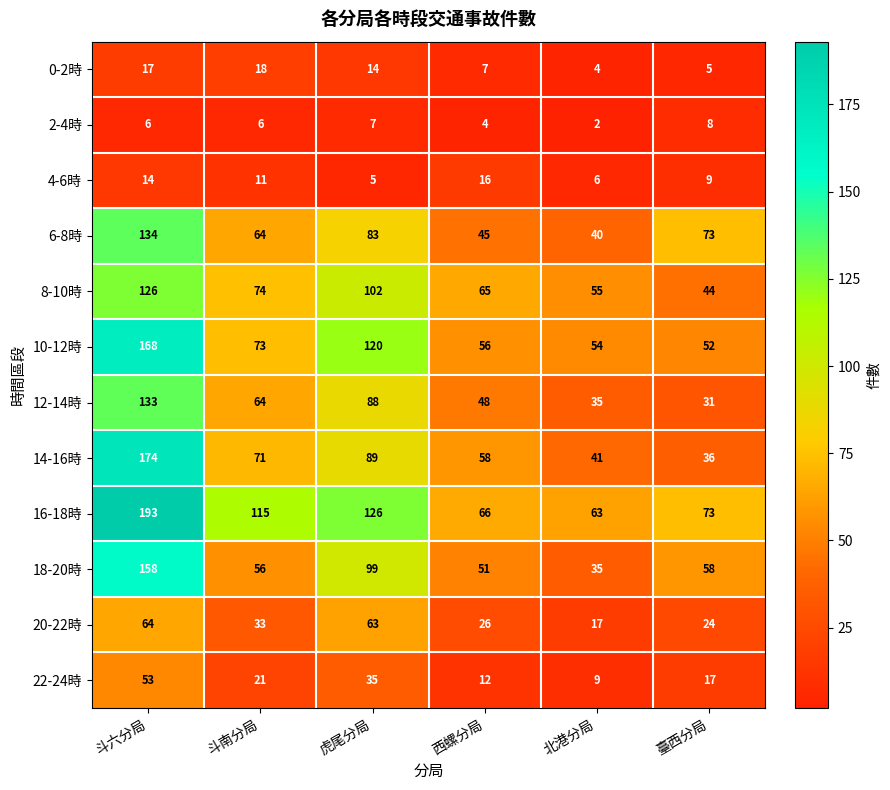

How many distinct data groups are displayed?

12